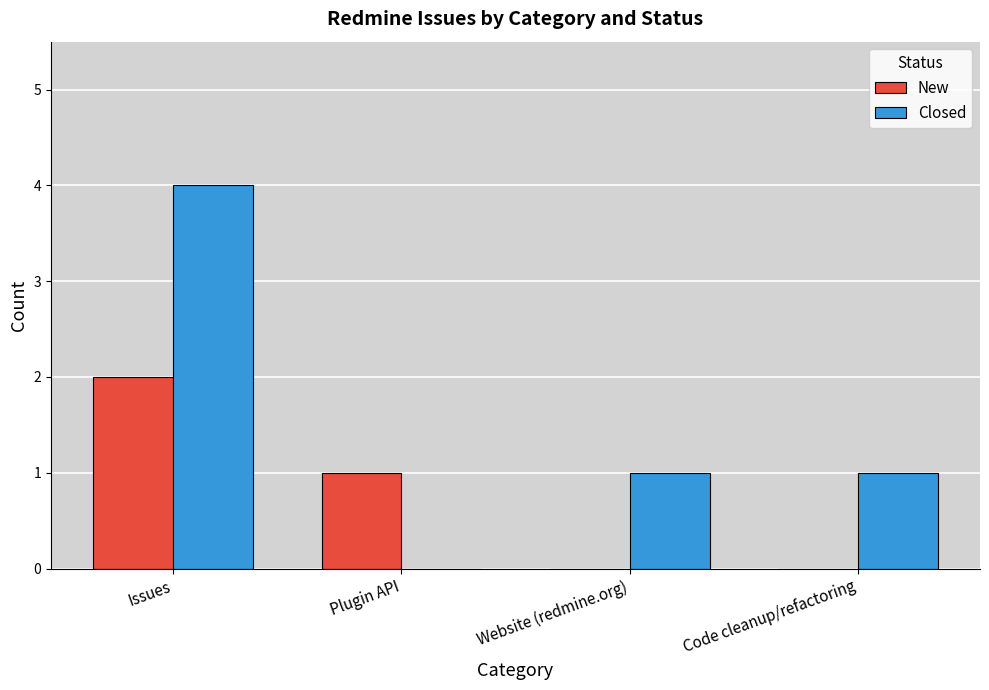

Count the New values in the range 0 to 2.

4